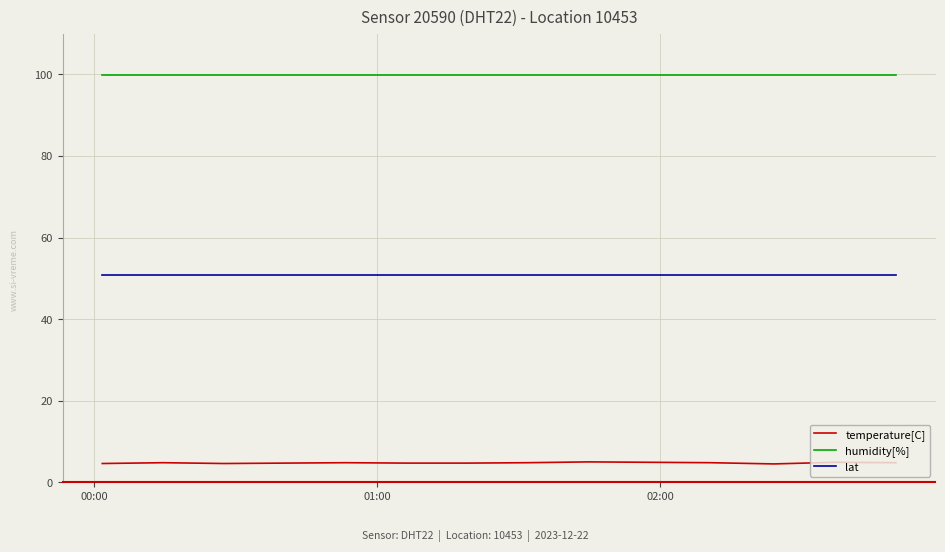

Which series has the widest spread of values?

temperature[C]